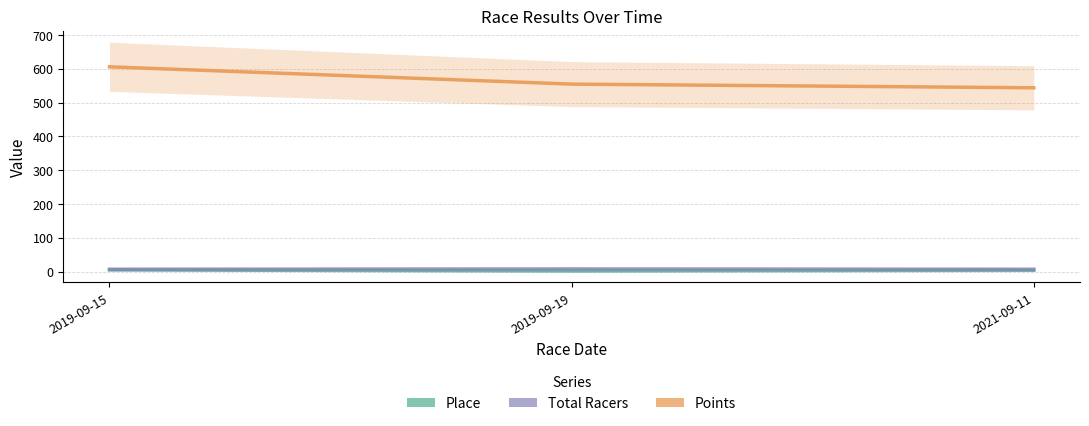

How many series are shown in this chart?

3